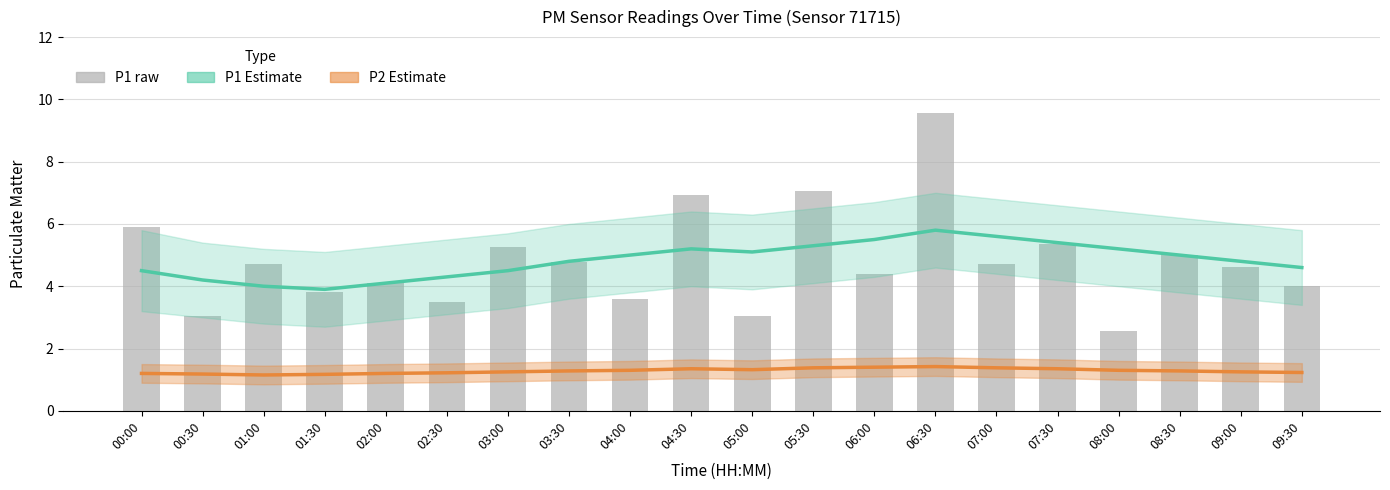

What is the difference between the maximum and second lowest values in the P1 raw series?

6.5